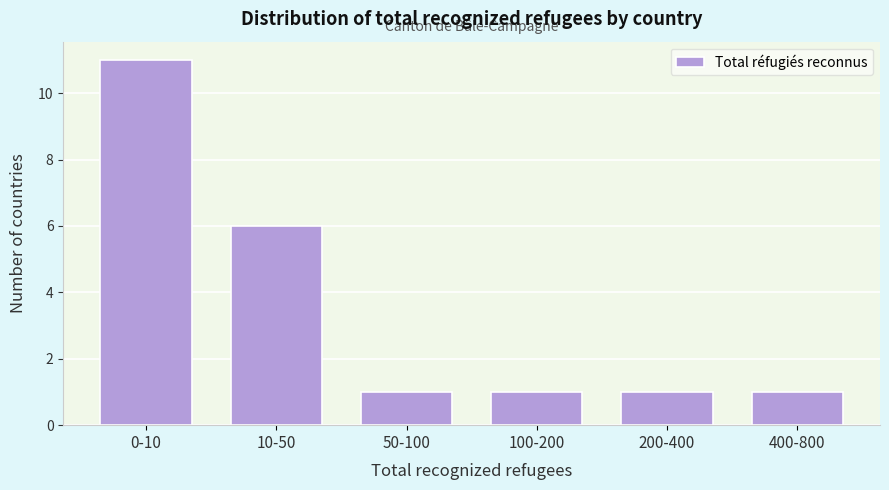

Reading left to right, what are all the values shown in this chart?

11	6	1	1	1	1